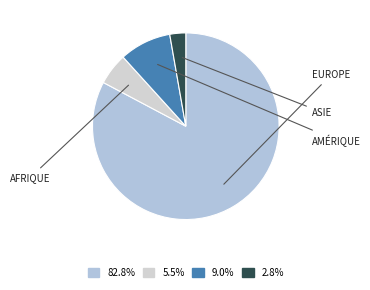

How many segments does this pie chart have?

4